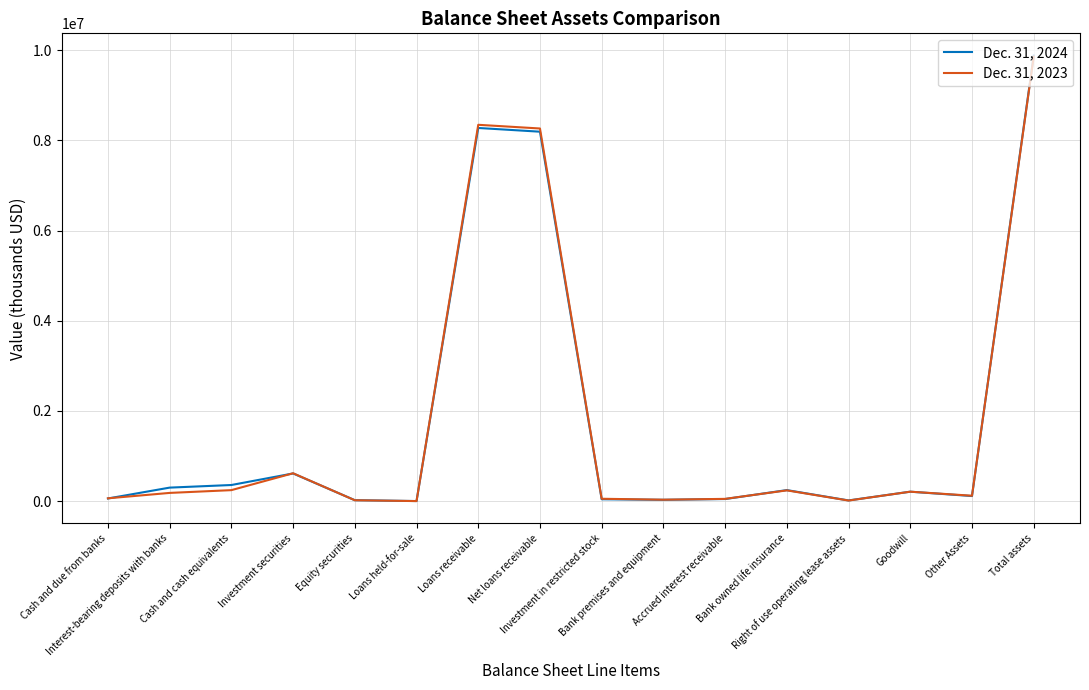

What is the lowest value of the Dec. 31, 2024 series?

743